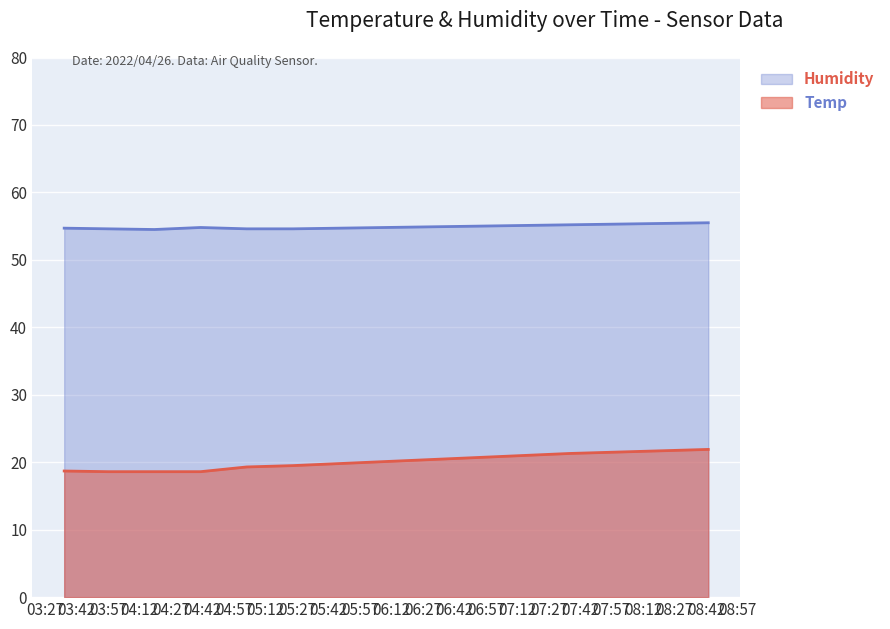

What is the average value of the Temp series?

20.1